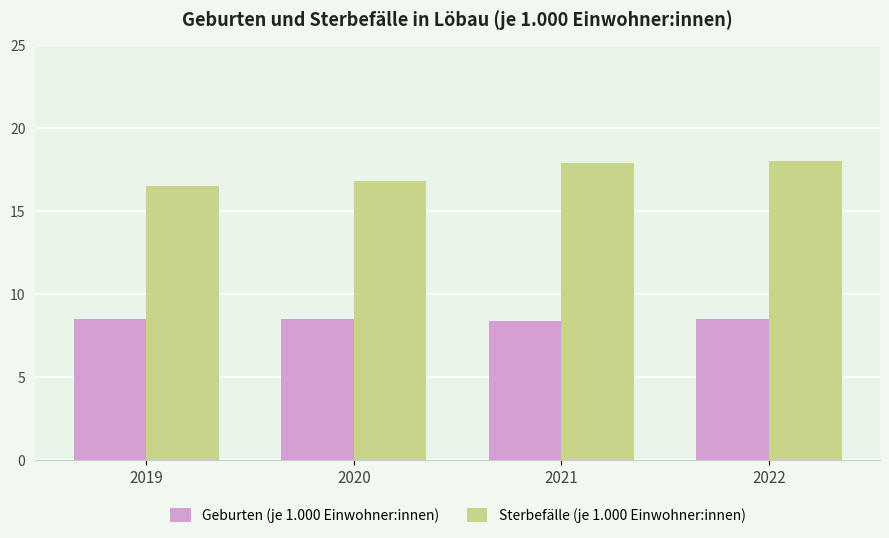

How many bars are there in total?

8